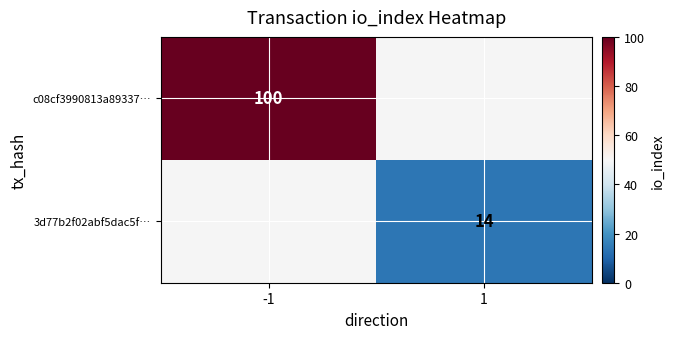

Is the value of 3d77b2f02abf5dac5f… at 1 greater than the value of c08cf3990813a89337… at -1?

No